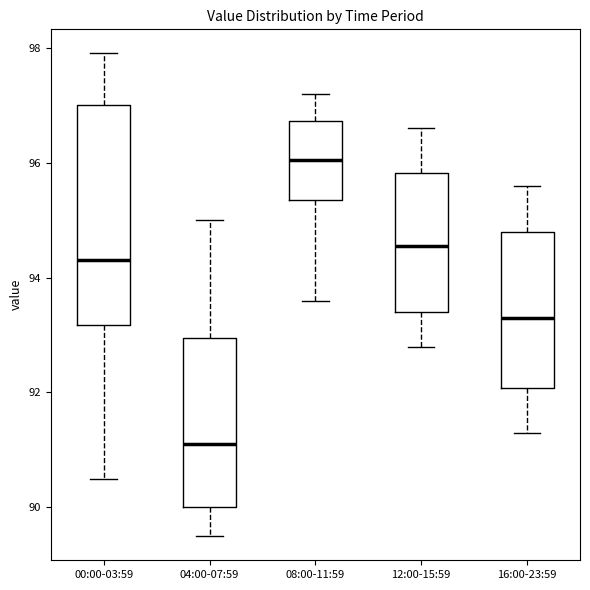

Which box is the tallest, from its lower edge to its upper edge?

00:00-03:59